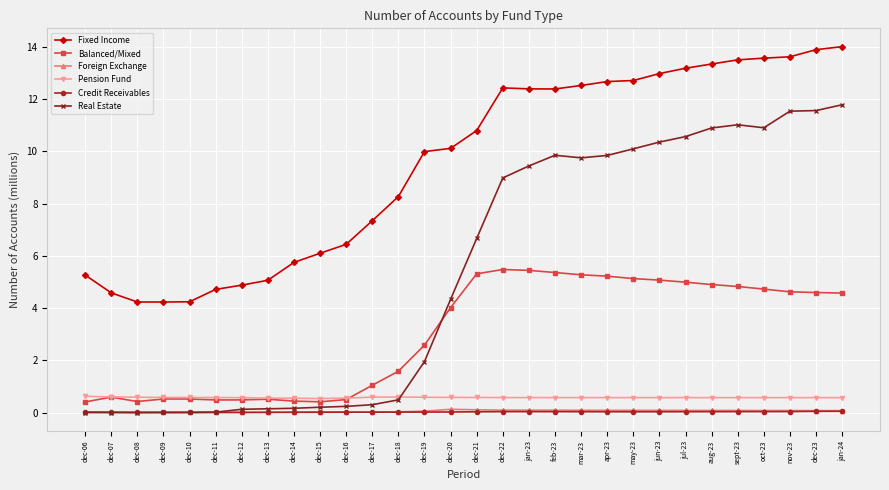

Does the chart display data point markers on the line(s)?

Yes